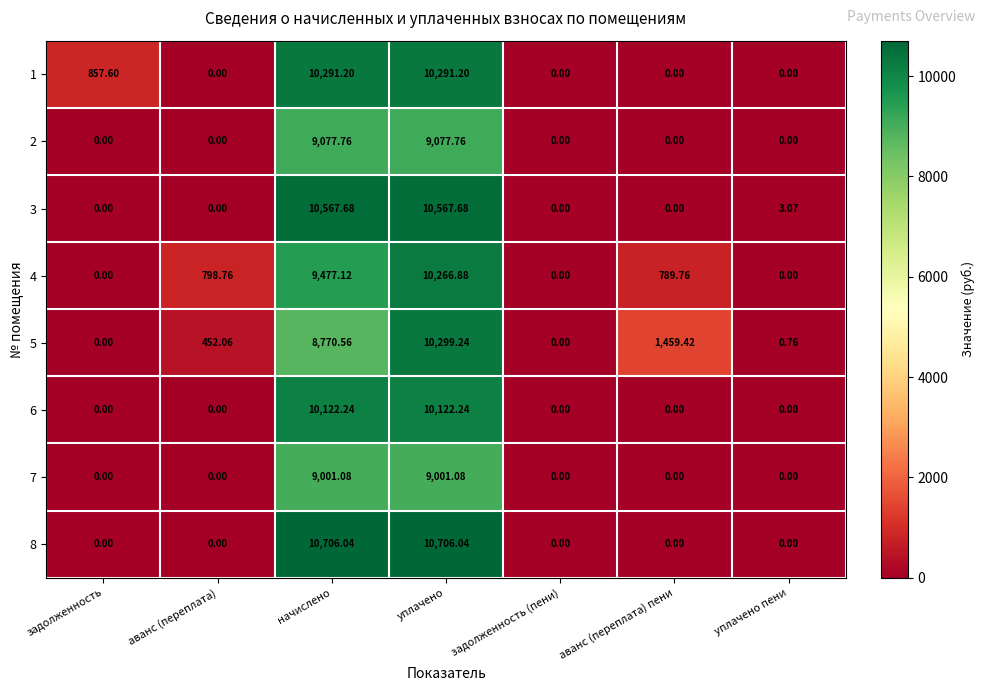

Count the number of data series in this chart.

8